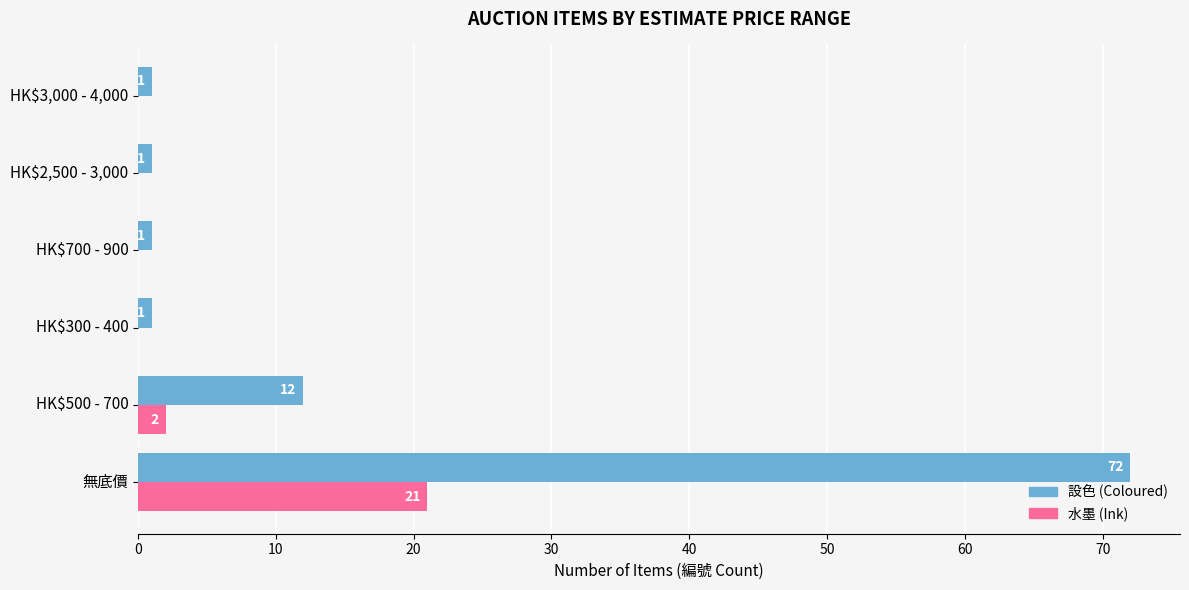

Is the value of 水墨 (Ink) at HK$2,500 - 3,000 greater than the value of 設色 (Coloured) at 無底價?

No